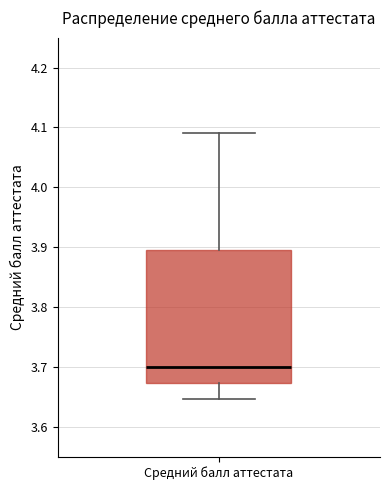

Read this box plot against the y-axis: the position of the median line, the range covered by the box, and the ends of both whiskers. The values are not printed on the chart, so give them approximately, as read against the axis.

median 3.70, box 3.67 to 3.90, whiskers 3.65 to 4.09